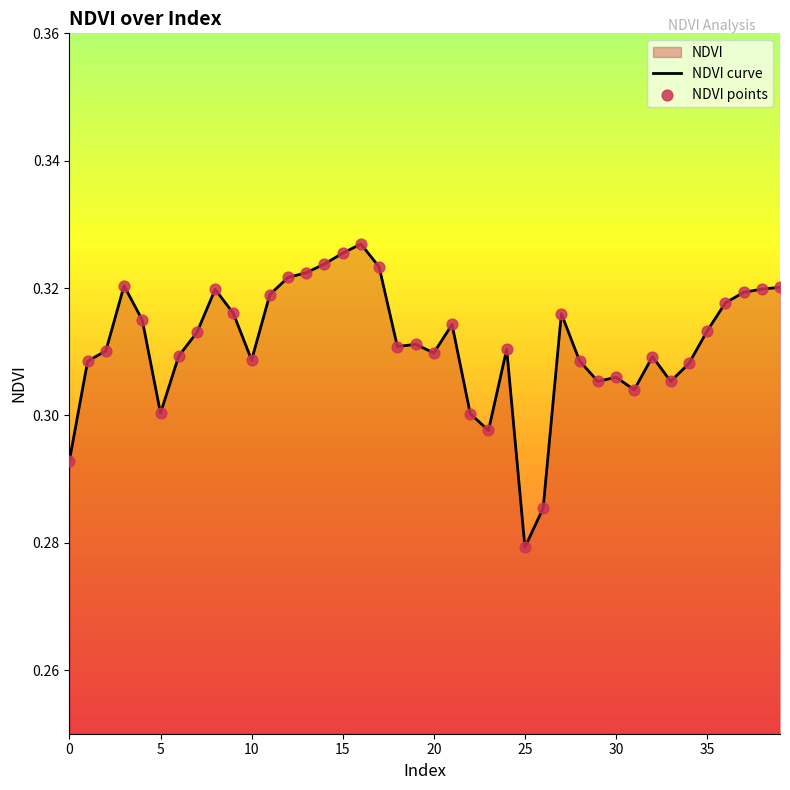

Which series reaches the minimum Y coordinate?

NDVI curve